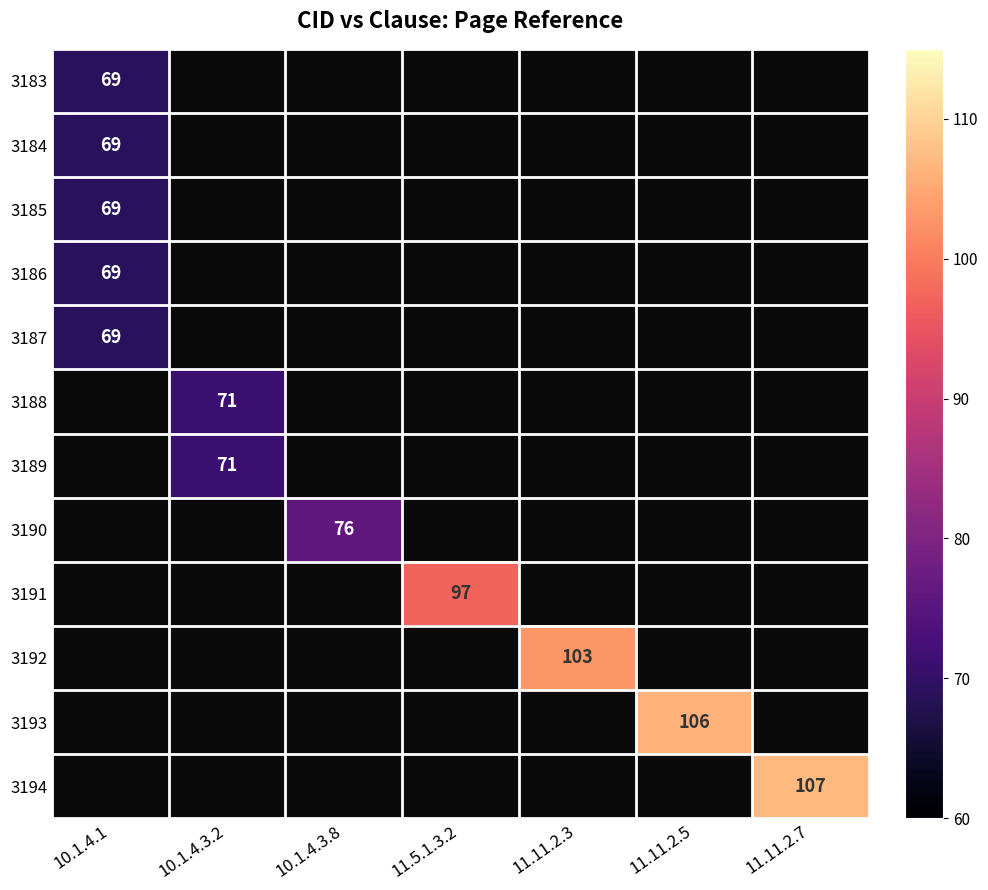

At how many categories does at least one series exceed 103?

2